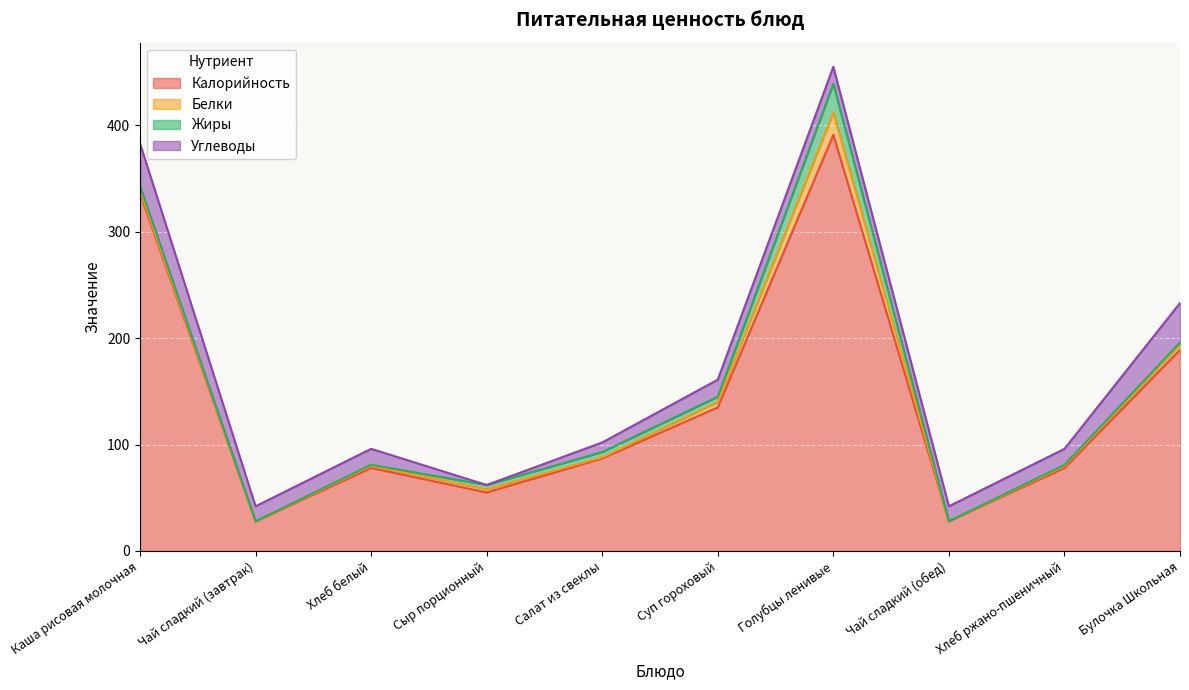

Reading right to left, list all the values displayed in this chart.

Калорийность: Булочка Школьная=189.0	Хлеб ржано-пшеничный=78.0	Чай сладкий (обед)=28.0	Голубцы ленивые=391.0	Суп гороховый=135.0	Салат из свеклы=87.0	Сыр порционный=55.0	Хлеб белый=78.0	Чай сладкий (завтрак)=28.0	Каша рисовая молочная=336.0
Белки: Булочка Школьная=5.0	Хлеб ржано-пшеничный=2.0	Чай сладкий (обед)=0.0	Голубцы ленивые=21.0	Суп гороховый=5.0	Салат из свеклы=1.0	Сыр порционный=3.0	Хлеб белый=2.0	Чай сладкий (завтрак)=0.0	Каша рисовая молочная=3.0
Жиры: Булочка Школьная=2.0	Хлеб ржано-пшеничный=1.0	Чай сладкий (обед)=0.0	Голубцы ленивые=27.0	Суп гороховый=5.0	Салат из свеклы=5.0	Сыр порционный=4.0	Хлеб белый=1.0	Чай сладкий (завтрак)=0.0	Каша рисовая молочная=4.0
Углеводы: Булочка Школьная=37.0	Хлеб ржано-пшеничный=15.0	Чай сладкий (обед)=14.0	Голубцы ленивые=16.0	Суп гороховый=16.0	Салат из свеклы=9.0	Сыр порционный=0.0	Хлеб белый=15.0	Чай сладкий (завтрак)=14.0	Каша рисовая молочная=40.0